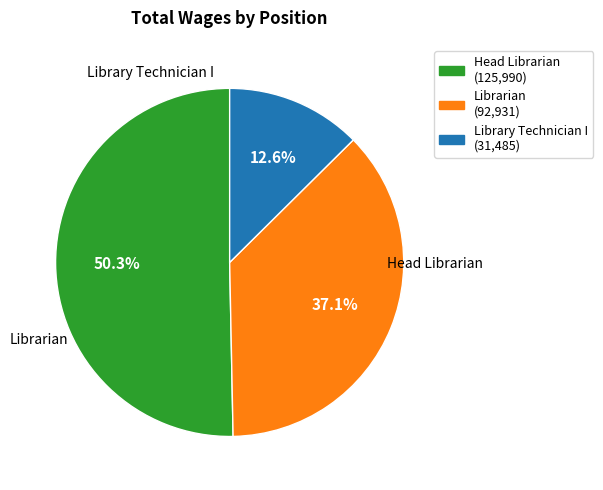

True or false: Library Technician I accounts for 13% of the total.

True